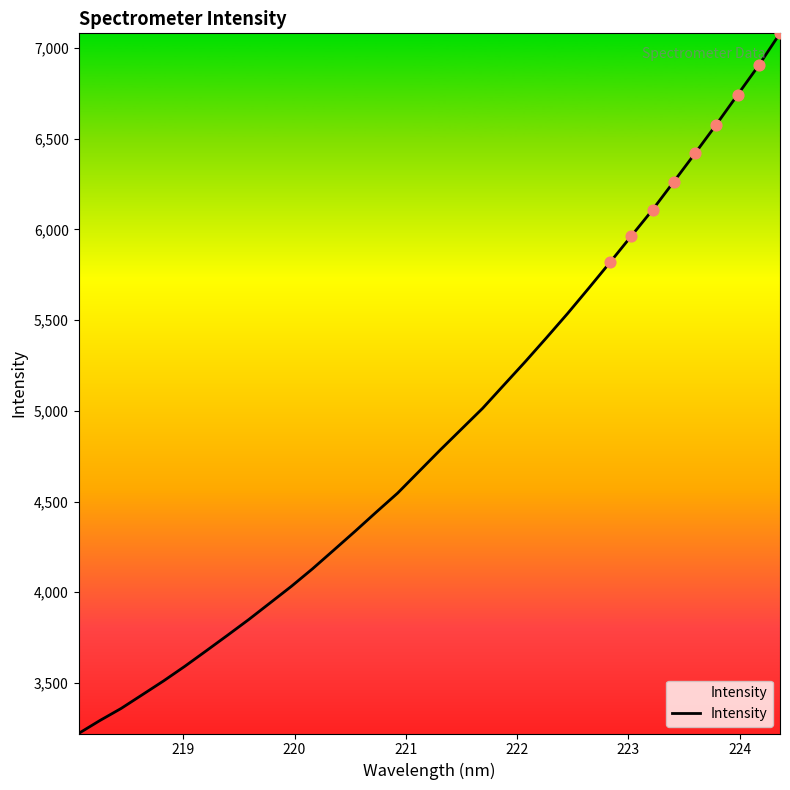

What is the minimum value shown in the chart?

3221.5